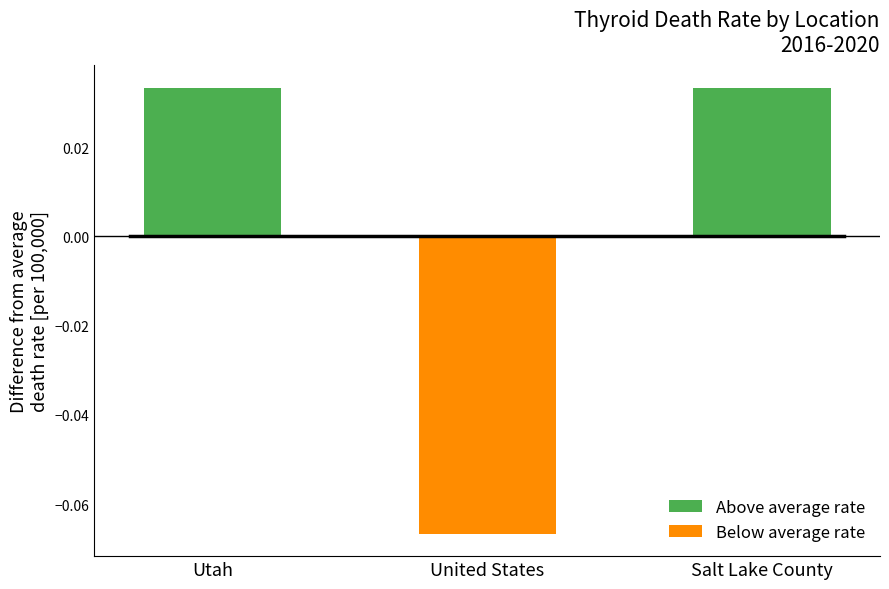

Is it true that the value at Salt Lake County is 0.0?

False